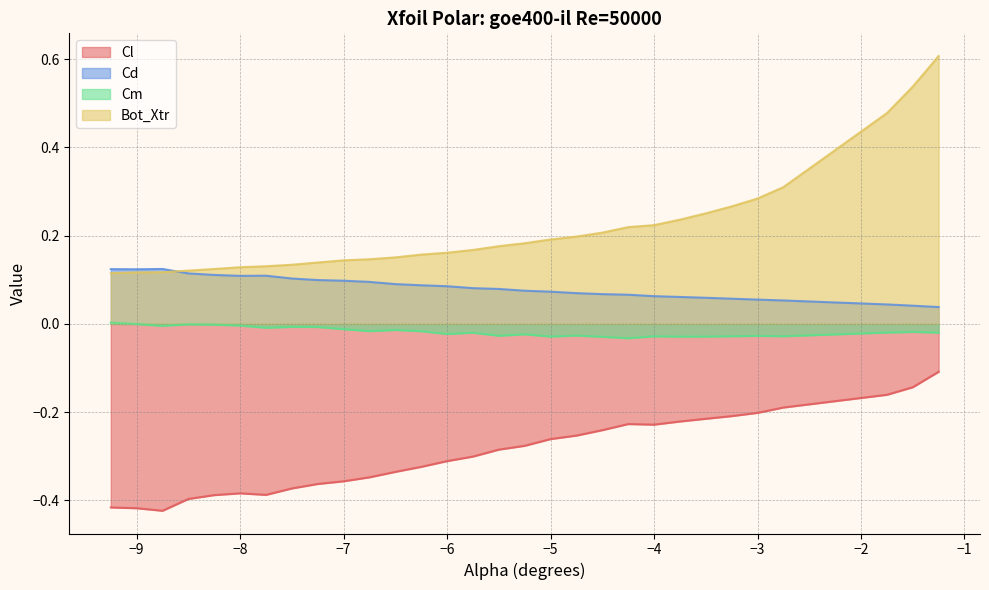

True or false: Cl and Bot_Xtr cross at least once.

False